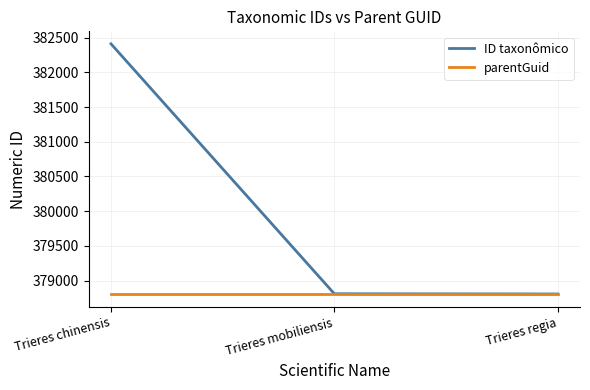

What are all the series names shown in the legend?

ID taxonômico, parentGuid